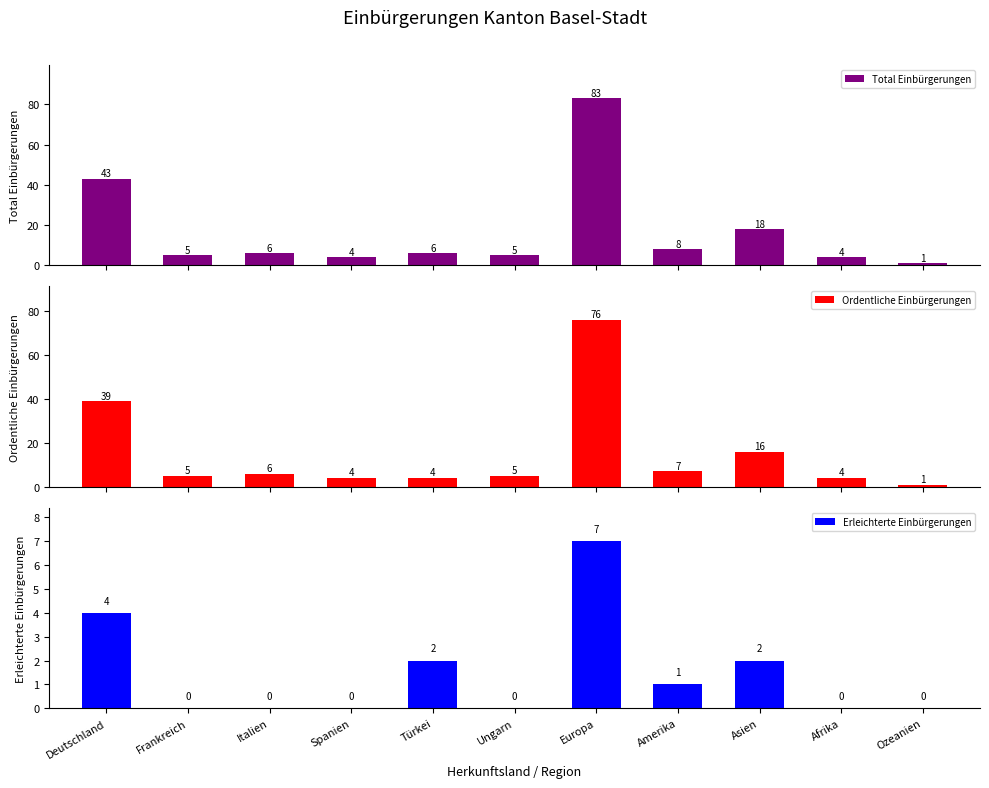

Reading left to right, transcribe all the data shown in this chart.

Total Einbürgerungen: 43	5	6	4	6	5	83	8	18	4	1
Ordentliche Einbürgerungen: 39	5	6	4	4	5	76	7	16	4	1
Erleichterte Einbürgerungen: 4	0	0	0	2	0	7	1	2	0	0